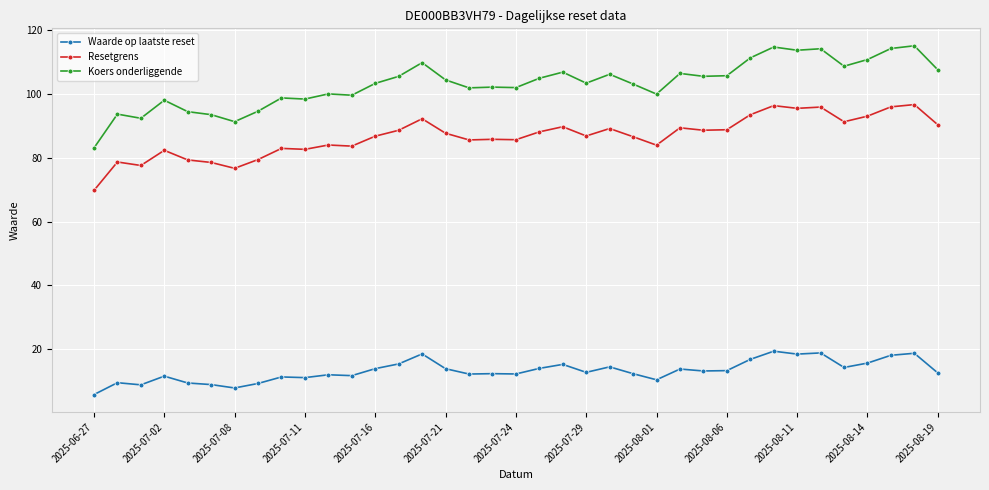

At how many categories does at least one series exceed 61?

37